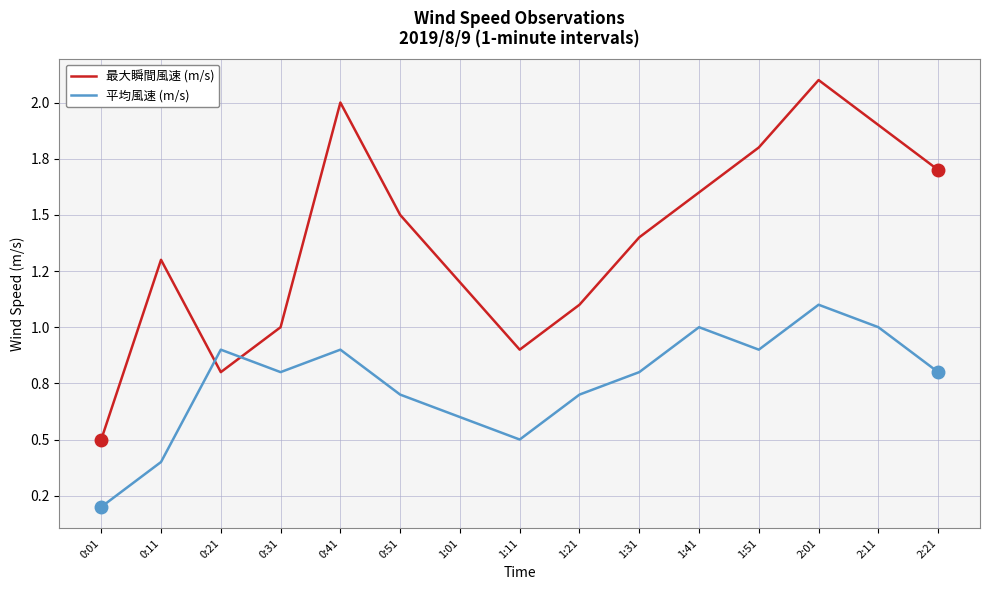

Is this an area chart (filled region under the line)?

No